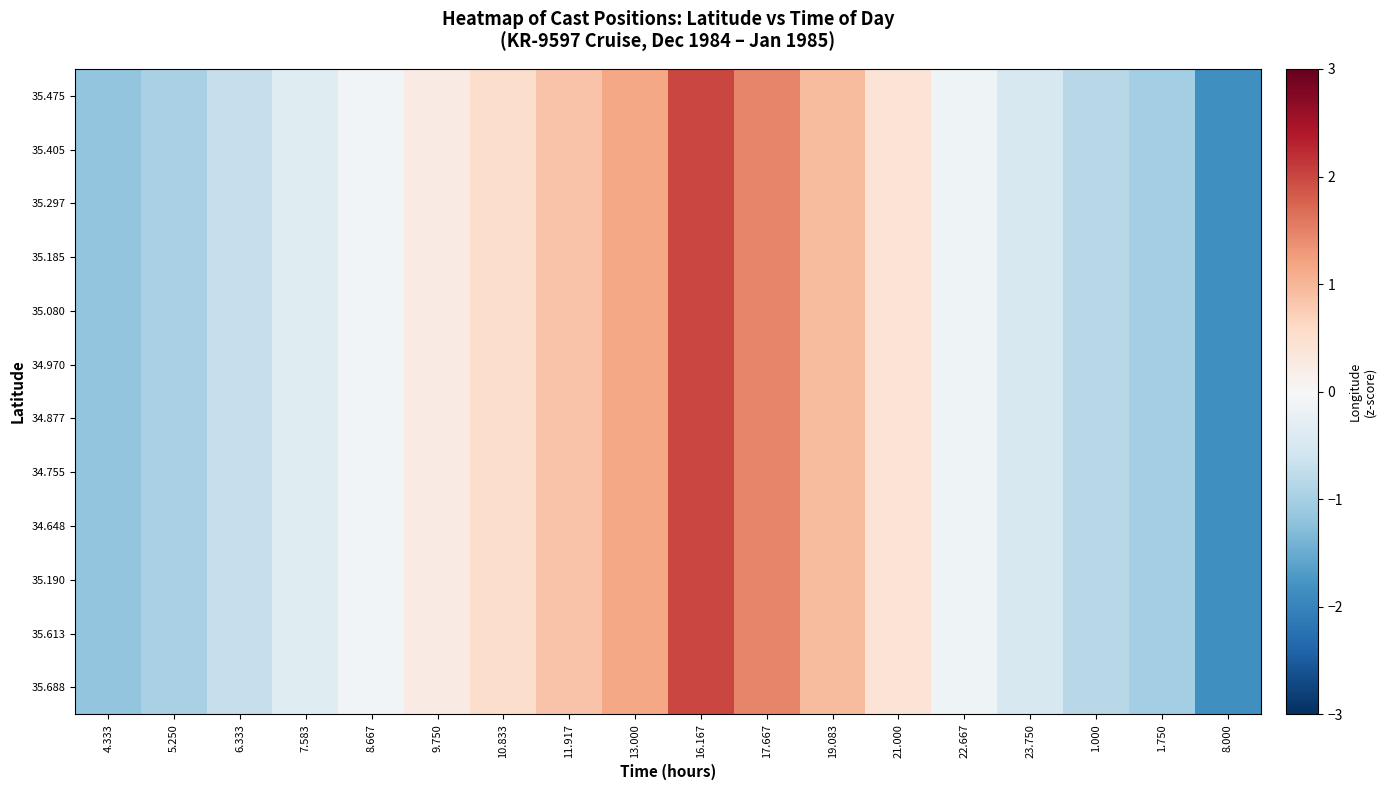

At 1.000, list the series in order from largest to smallest.

35.475, 35.405, 35.297, 35.185, 35.080, 34.970, 34.877, 34.755, 34.648, 35.190, 35.613, 35.688